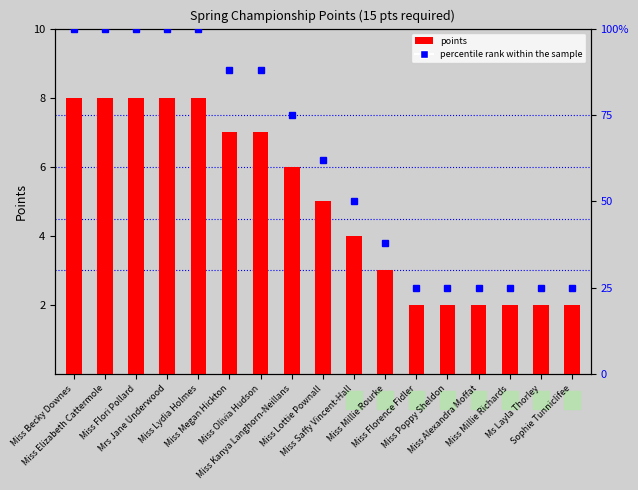

What is the approximate value of percentile rank within the sample at Ms Layla Thorley, to the nearest 5?

25